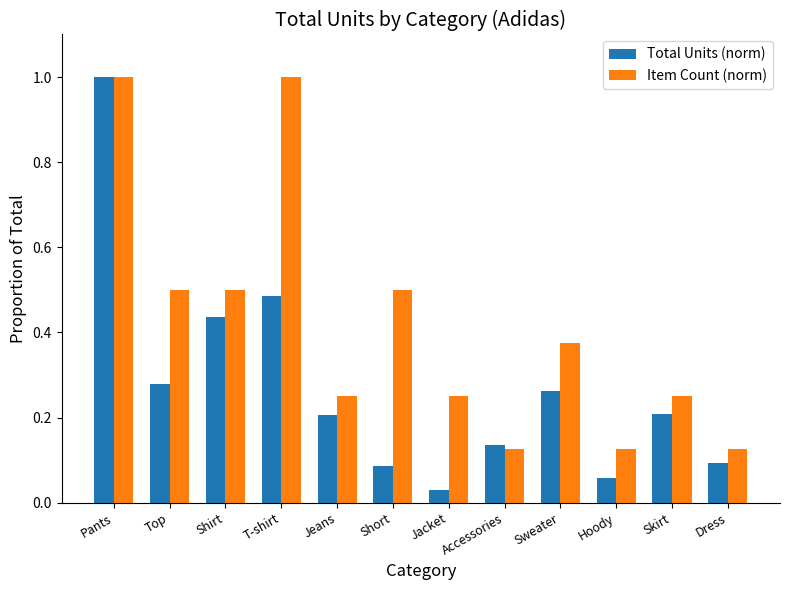

What is the difference between the maximum and minimum values in the Item Count (norm) series?

0.9